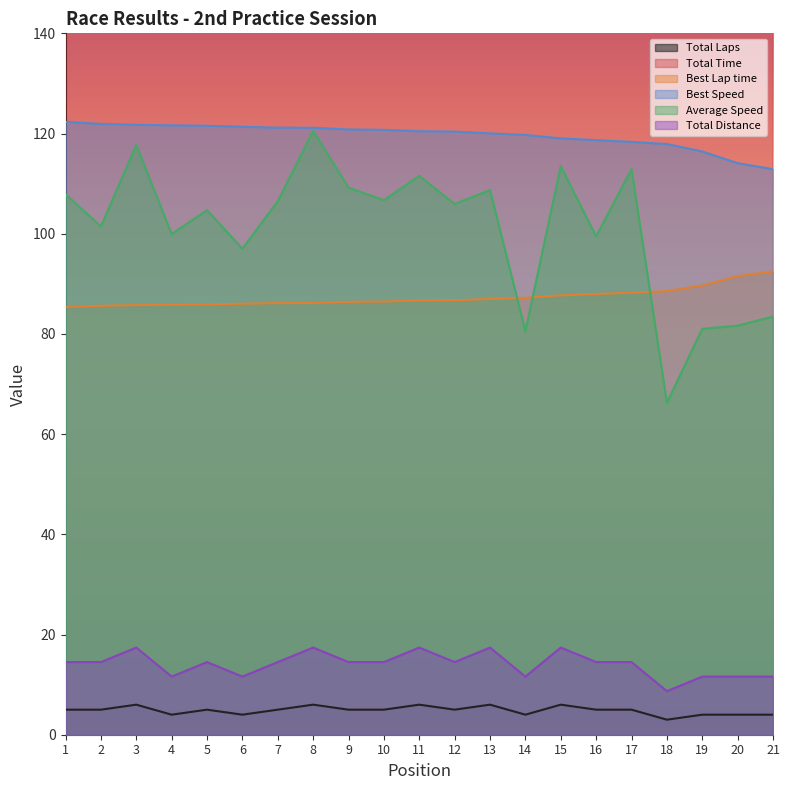

At which category is the sum across all series the highest?

13